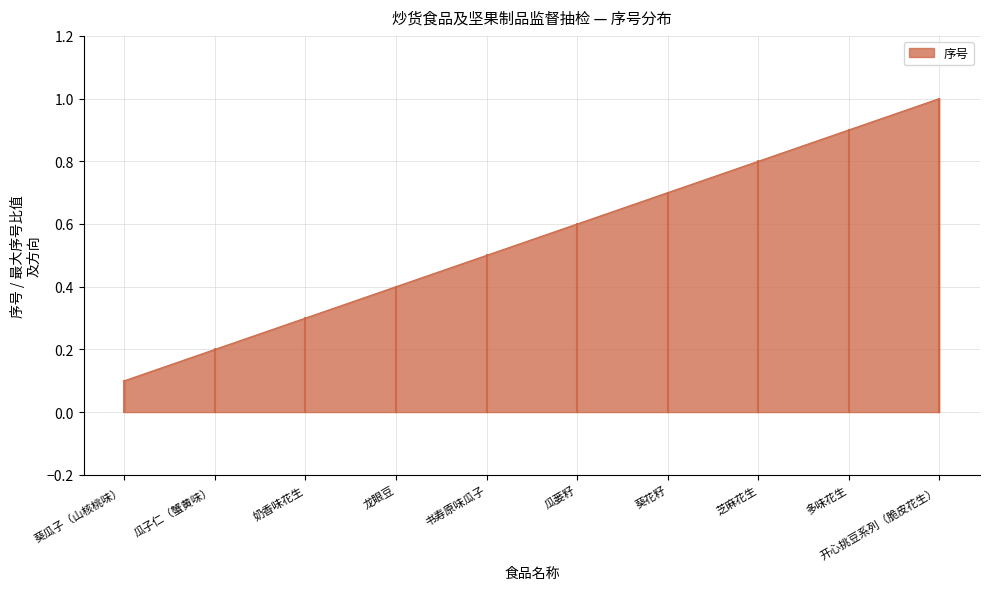

Is it true that the value at 葵瓜子（山核桃味） is 0.2?

False